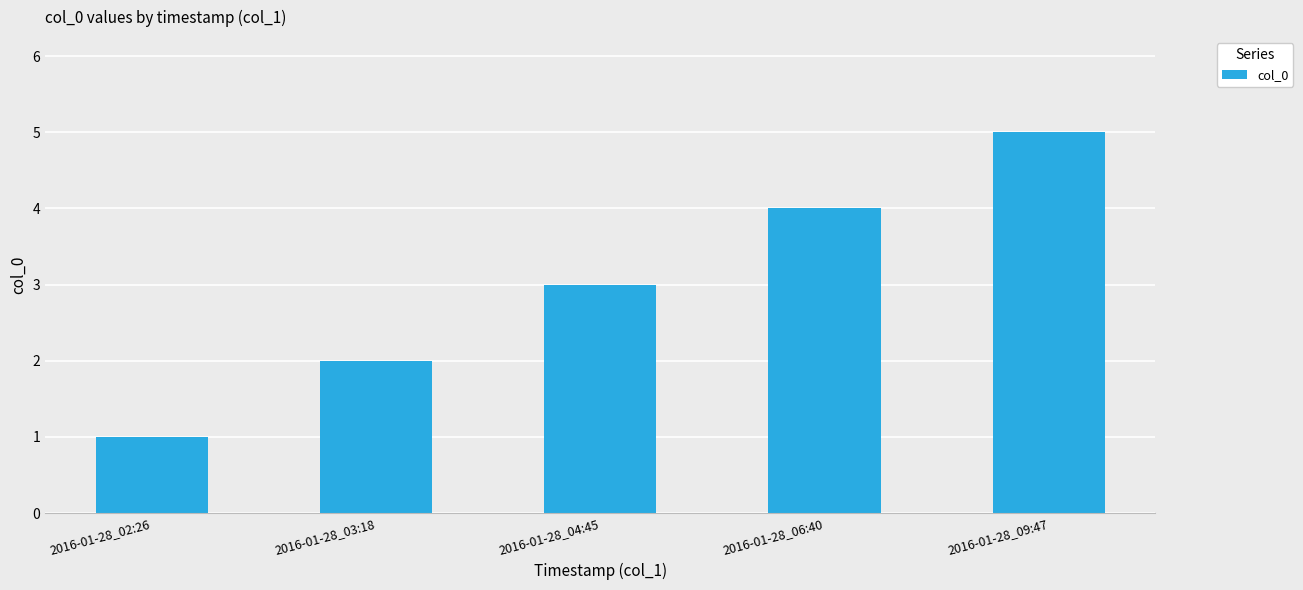

What is the difference between the second highest and second lowest values?

2